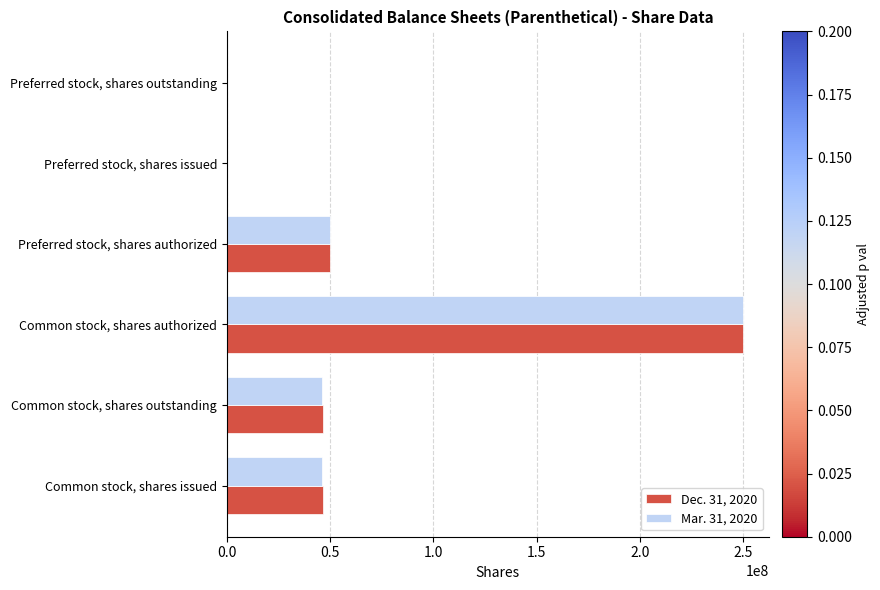

Between Common stock, shares issued and Preferred stock, shares issued, which series saw the biggest shift?

Dec. 31, 2020